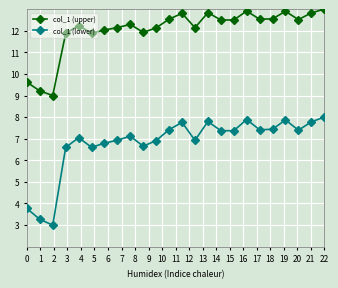

How many data points in col_1 (lower) are above 7?

14